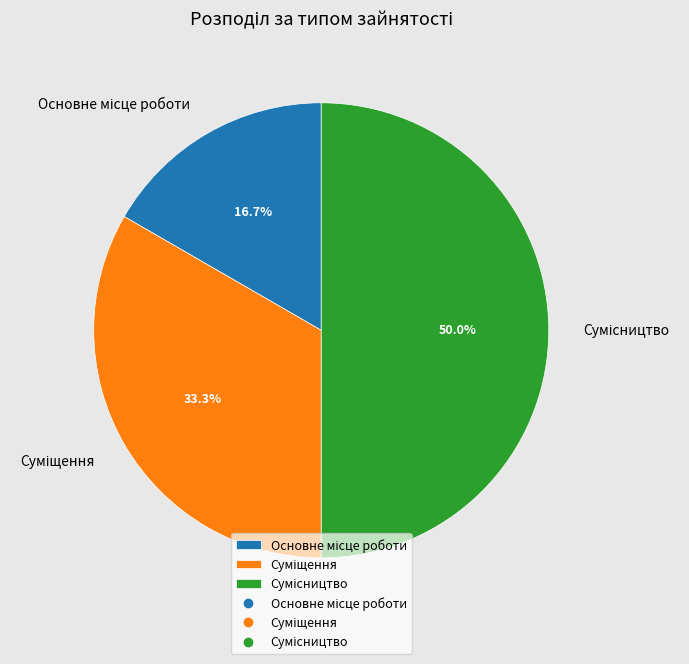

How many segments does this pie chart have?

3